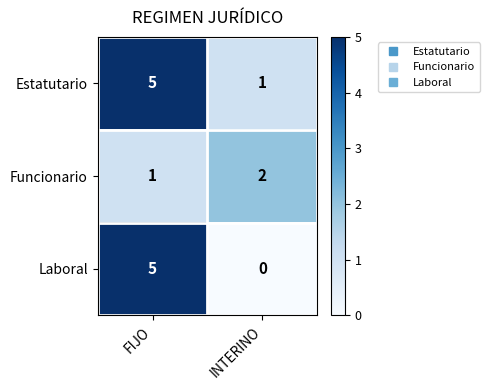

Which series changed the most between FIJO and INTERINO?

Laboral